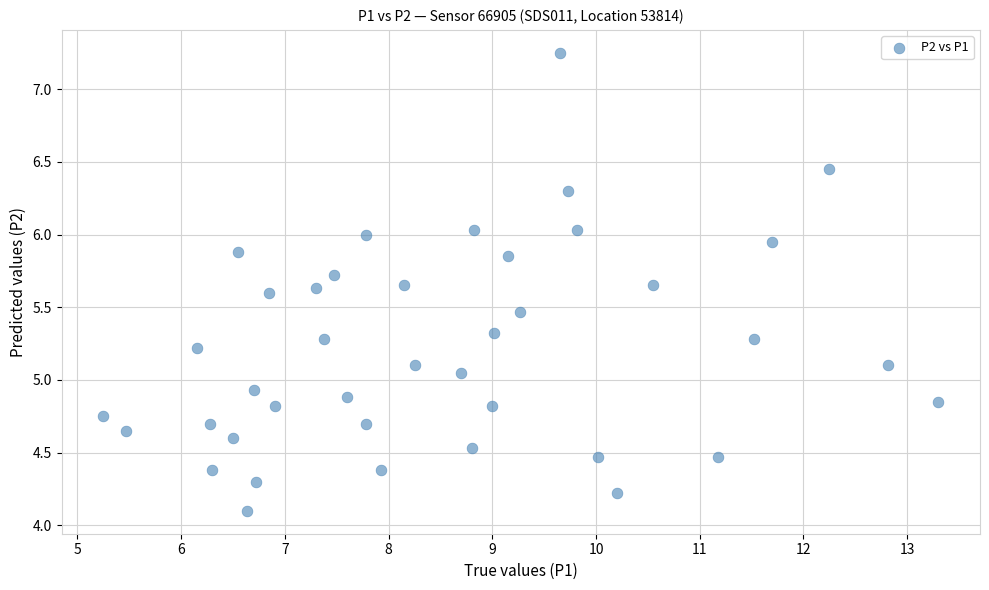

What is the range of X values (max minus min)?

8.1